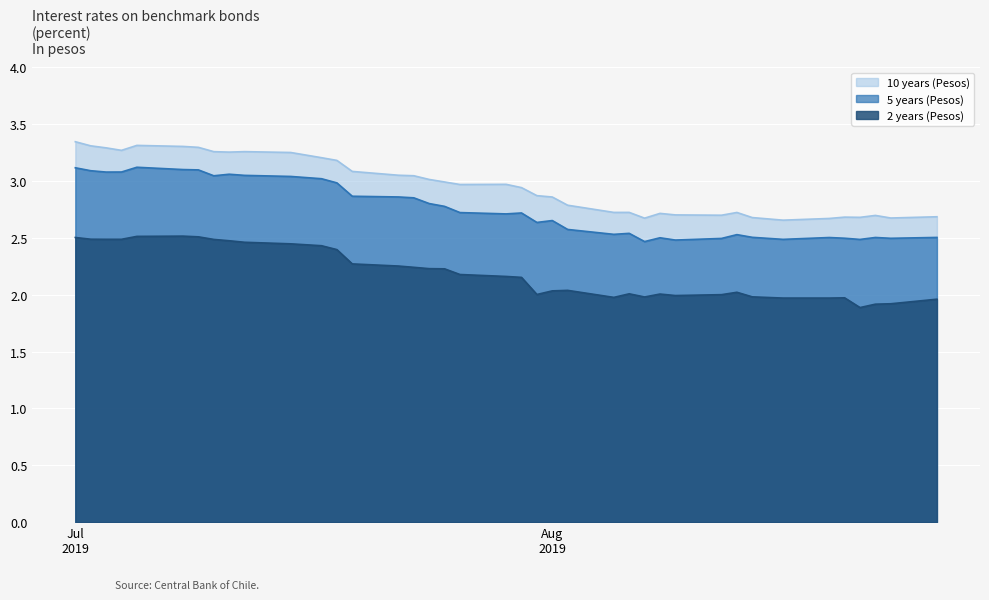

True or false: 10 years (Pesos) and 2 years (Pesos) cross at least once.

False